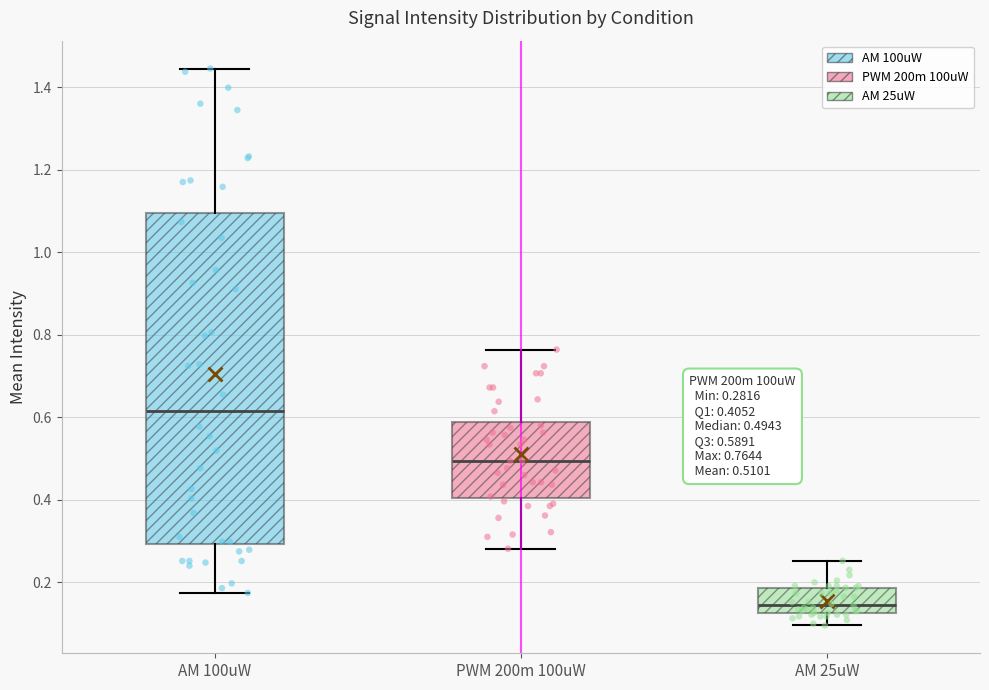

Comparing the boxes themselves (not the whiskers), which one is the tallest?

AM 100uW